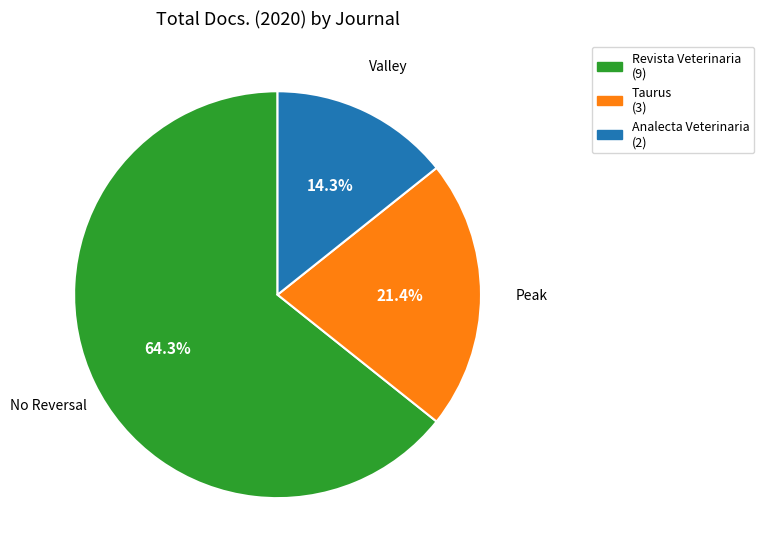

Between Analecta Veterinaria (2) and Revista Veterinaria (9), which is larger?

Revista Veterinaria (9)